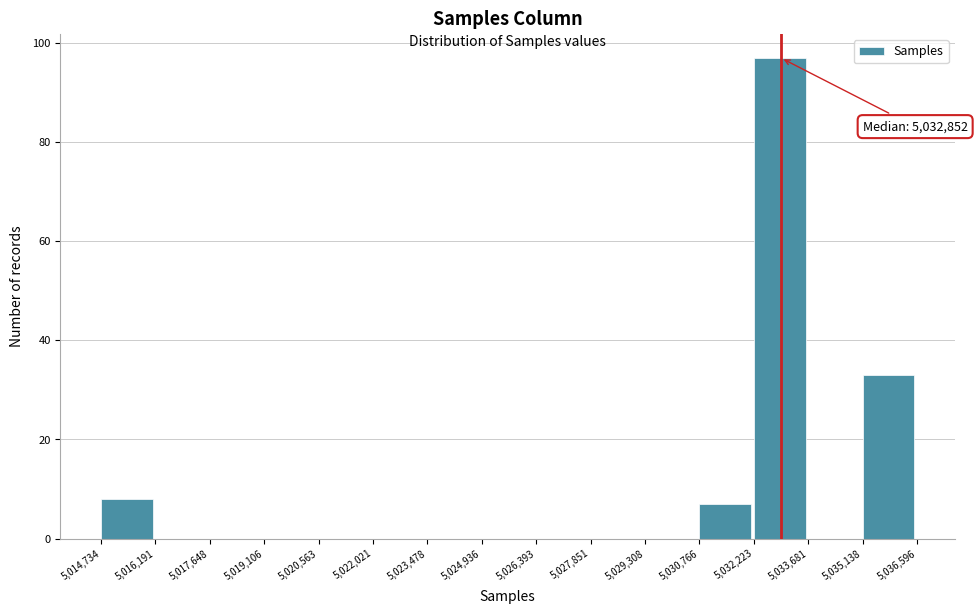

Over which range of the x-axis is the bar tallest?

5,032,223 to 5,033,681